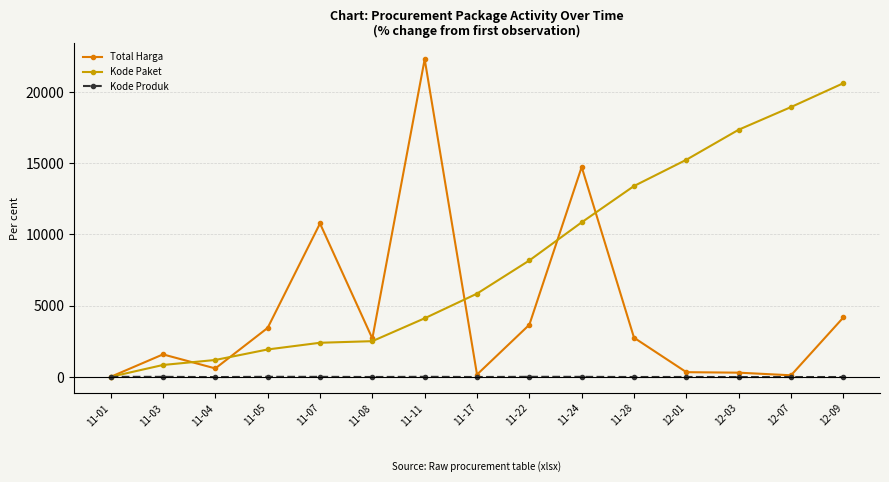

What is the value of the Total Harga point at the 8th from the left?

161.4